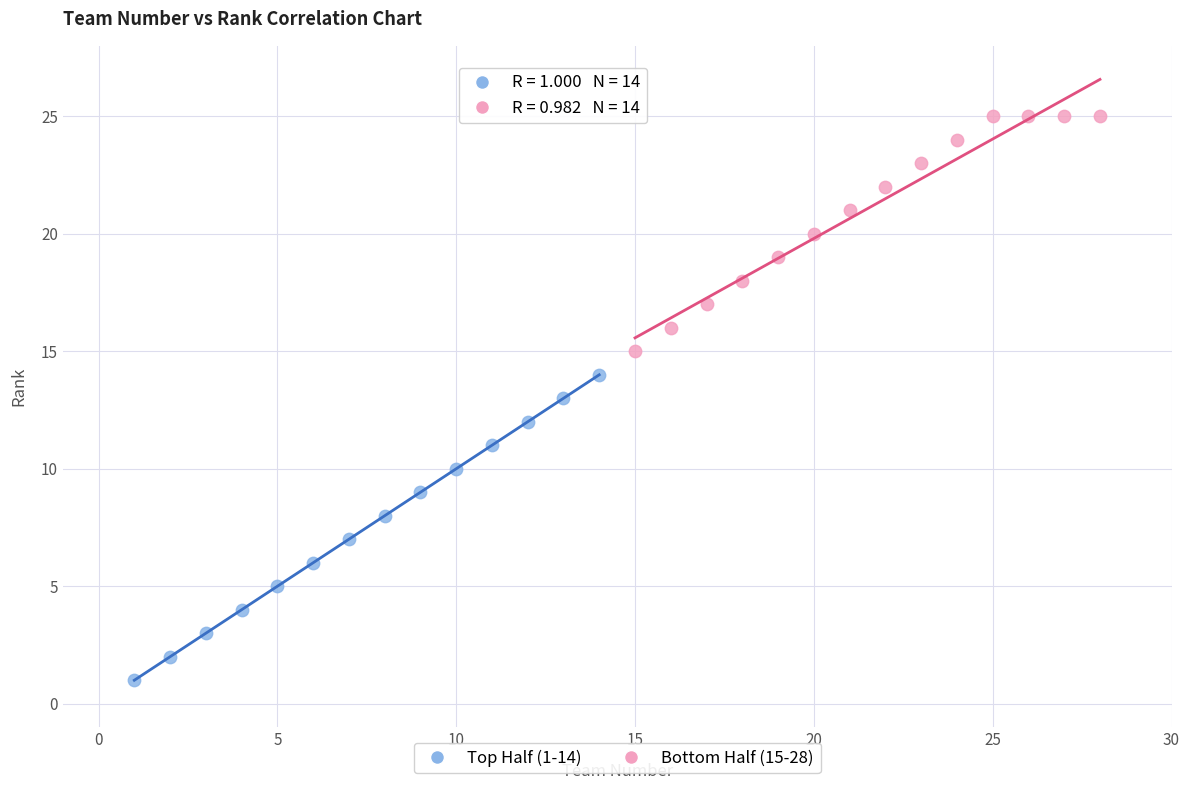

Which series contains the highest Y value?

Bottom Half (15-28)